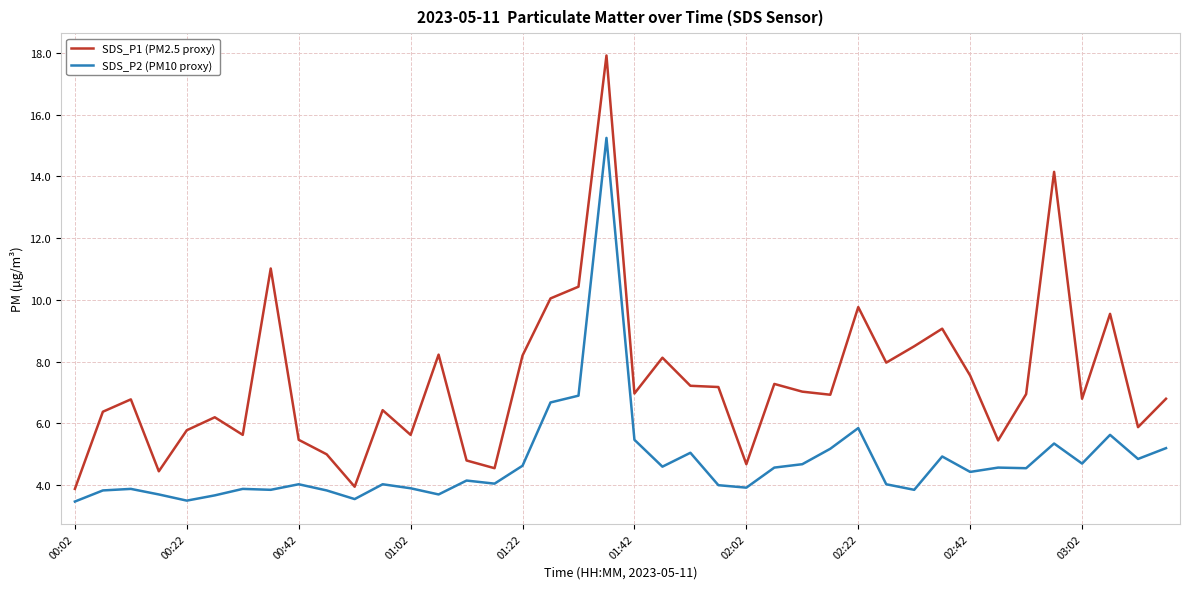

Which series has the widest spread of values?

SDS_P1 (PM2.5 proxy)